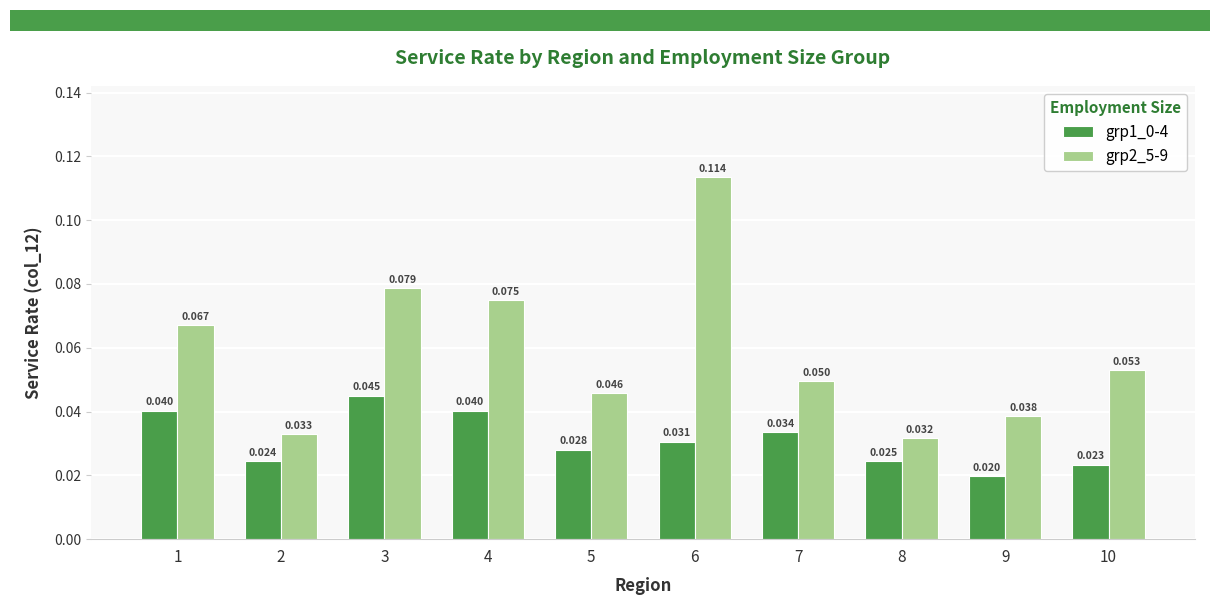

Between 7 and 9, which series saw the biggest shift?

grp1_0-4